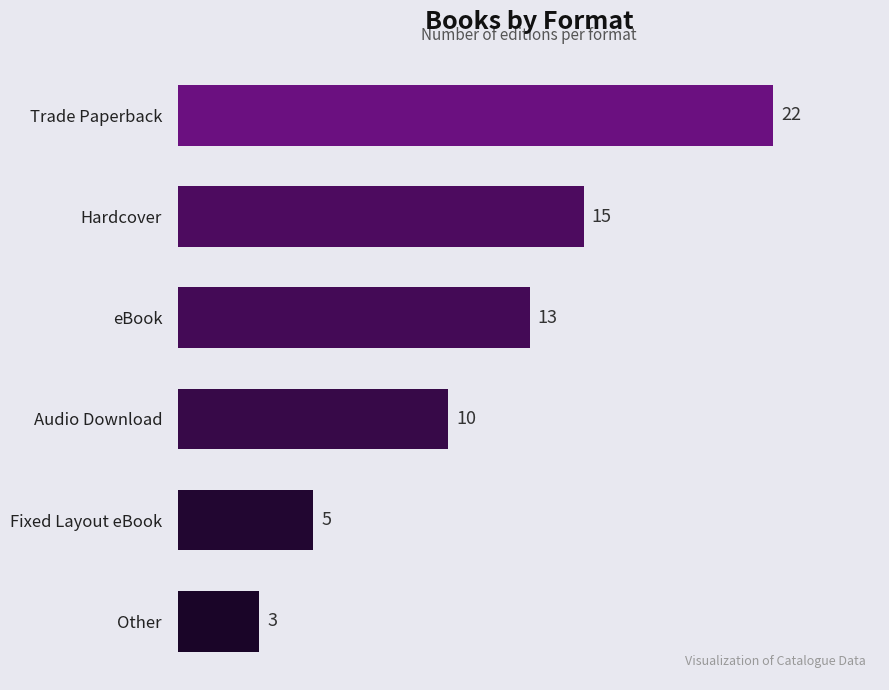

At which label is the value closest to 12?

eBook